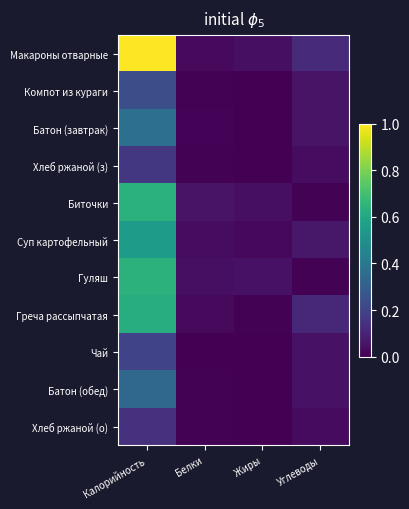

Reading left to right, what are all the values shown in this chart?

Макароны отварные: Калорийность=1.0	Белки=0.0	Жиры=0.0	Углеводы=0.1
Компот из кураги: Калорийность=0.2	Белки=0.0	Жиры=0.0	Углеводы=0.1
Батон (завтрак): Калорийность=0.4	Белки=0.0	Жиры=0.0	Углеводы=0.1
Хлеб ржаной (з): Калорийность=0.2	Белки=0.0	Жиры=0.0	Углеводы=0.0
Биточки: Калорийность=0.6	Белки=0.1	Жиры=0.0	Углеводы=0.0
Суп картофельный: Калорийность=0.6	Белки=0.0	Жиры=0.0	Углеводы=0.1
Гуляш: Калорийность=0.6	Белки=0.0	Жиры=0.0	Углеводы=0.0
Греча рассыпчатая: Калорийность=0.6	Белки=0.0	Жиры=0.0	Углеводы=0.1
Чай: Калорийность=0.2	Белки=0.0	Жиры=0.0	Углеводы=0.0
Батон (обед): Калорийность=0.3	Белки=0.0	Жиры=0.0	Углеводы=0.0
Хлеб ржаной (о): Калорийность=0.1	Белки=0.0	Жиры=0.0	Углеводы=0.0